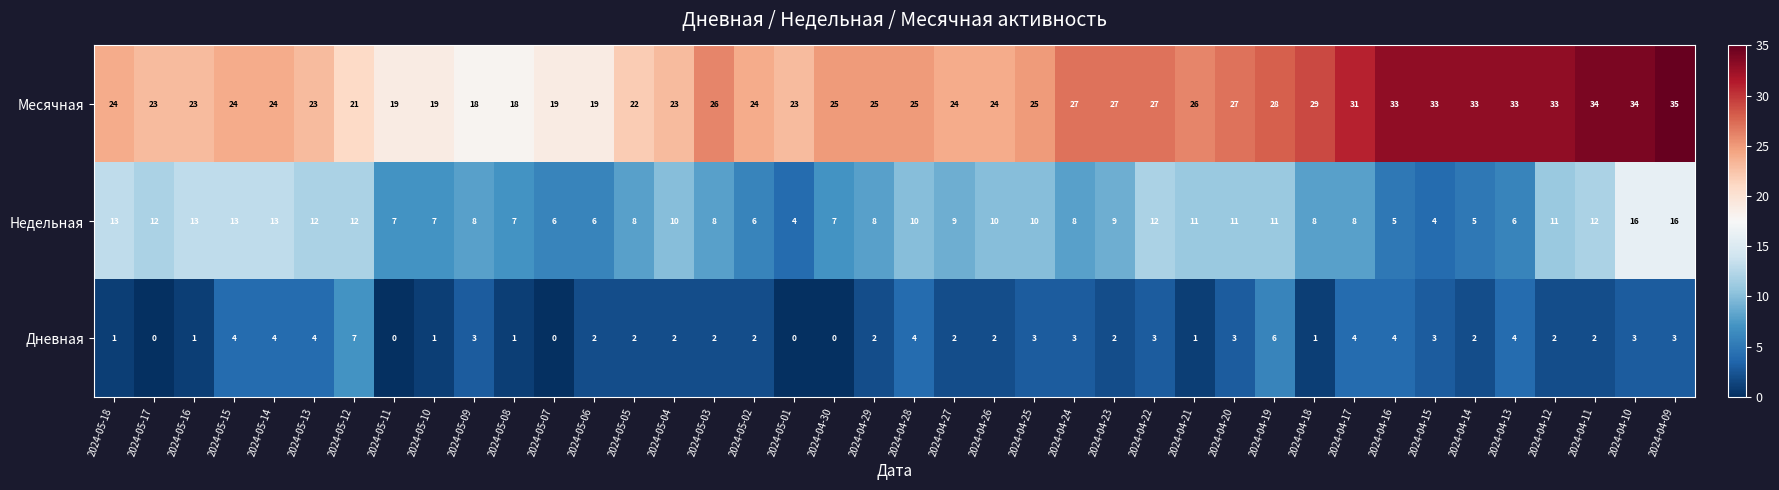

At which label does Месячная first exceed 25?

2024-05-03